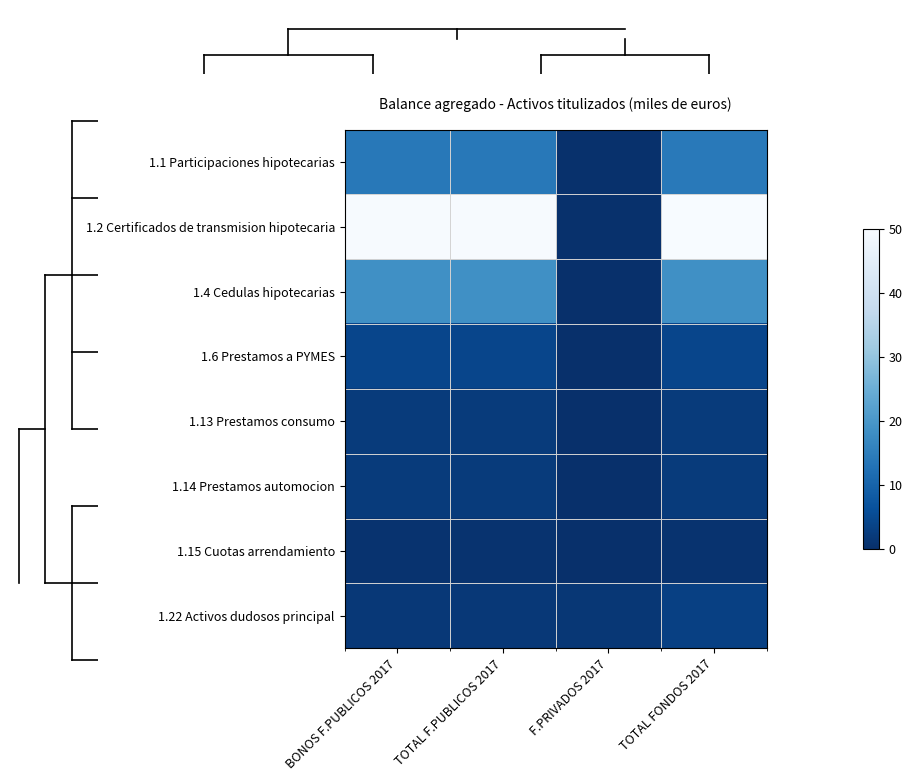

List the series in order of their peak value, lowest first.

1.15 Cuotas arrendamiento, 1.13 Prestamos consumo, 1.14 Prestamos automocion, 1.22 Activos dudosos principal, 1.6 Prestamos a PYMES, 1.1 Participaciones hipotecarias, 1.4 Cedulas hipotecarias, 1.2 Certificados de transmision hipotecaria